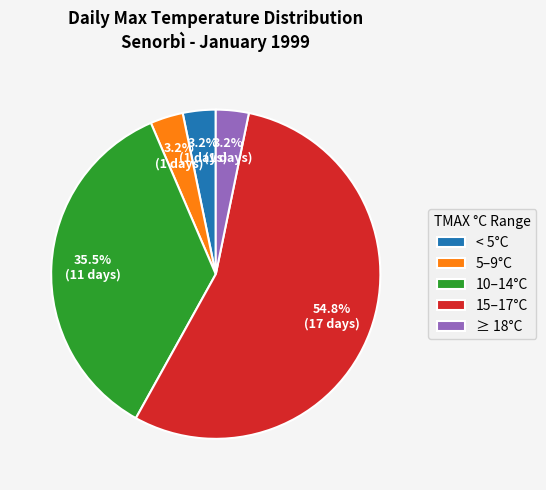

Which slice is the largest?

15–17°C